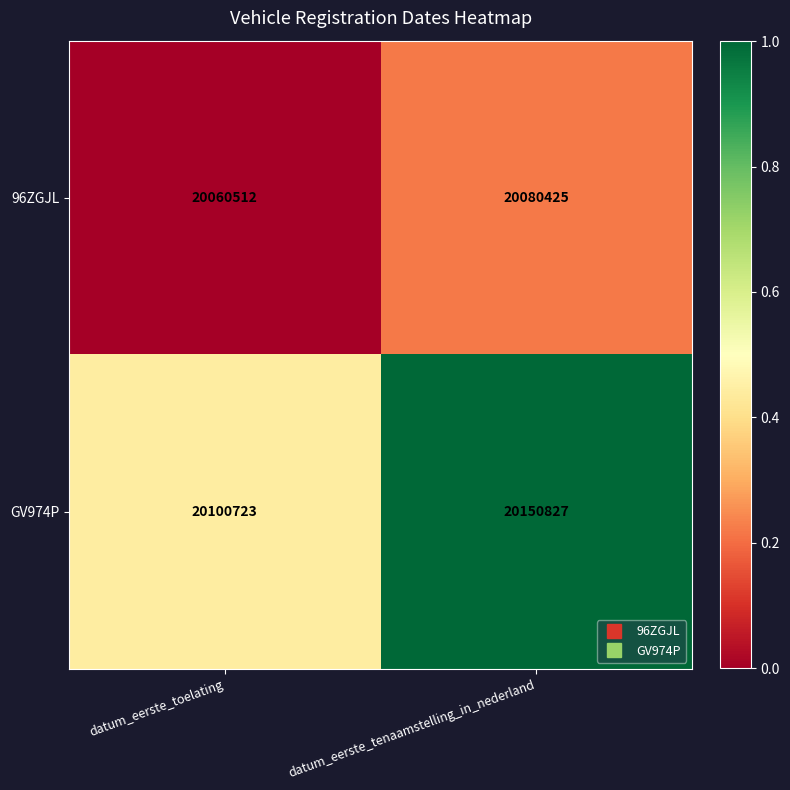

What is the total value across all series at datum_eerste_toelating?

40161235